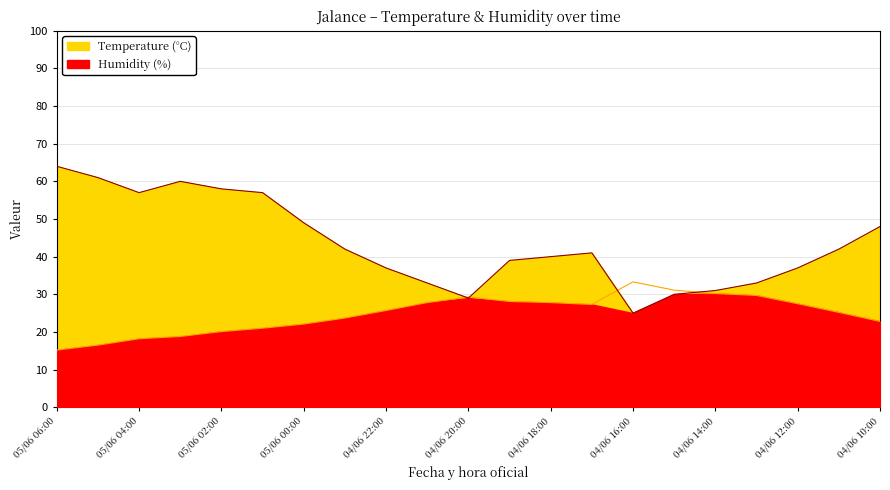

What is the label of the 16th point from the left?

04/06 15:00